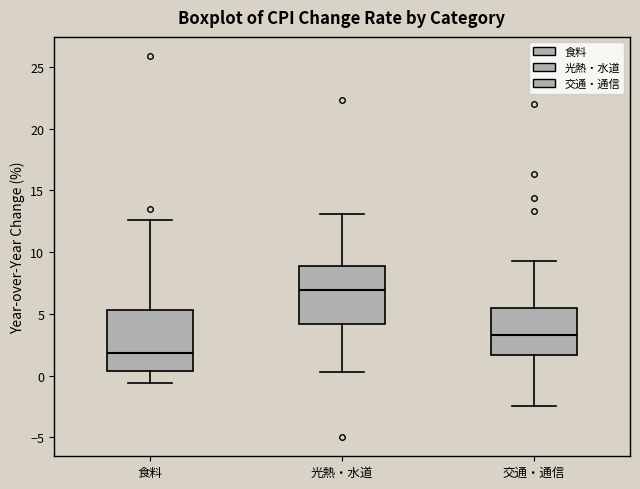

Reading left to right, transcribe this box plot: for each box, give where its median line is, the range the box spans, and where its two whiskers end, as read against the y-axis. The values are not printed on the chart, so give them approximately, as read against the axis.

食料: median 2.0, box 0.5 to 5.5, whiskers -0.5 to 12.5
光熱・水道: median 7.0, box 4.0 to 9.0, whiskers 0.5 to 13.0
交通・通信: median 3.5, box 1.5 to 5.5, whiskers -2.5 to 9.5